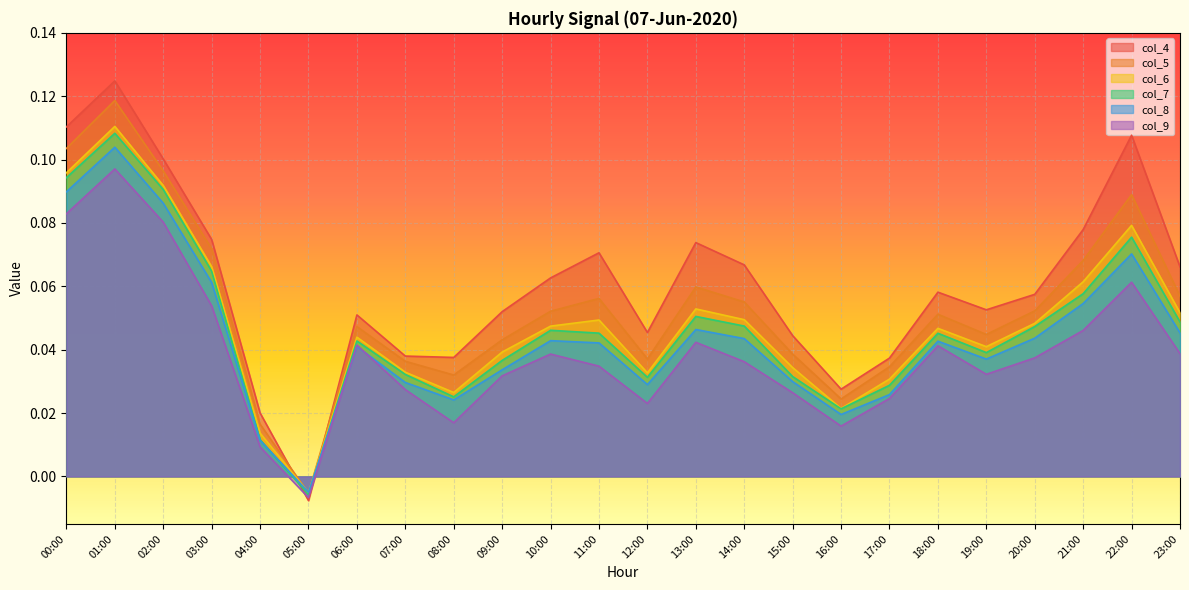

Which category has the lowest value in the col_4 series?

05:00